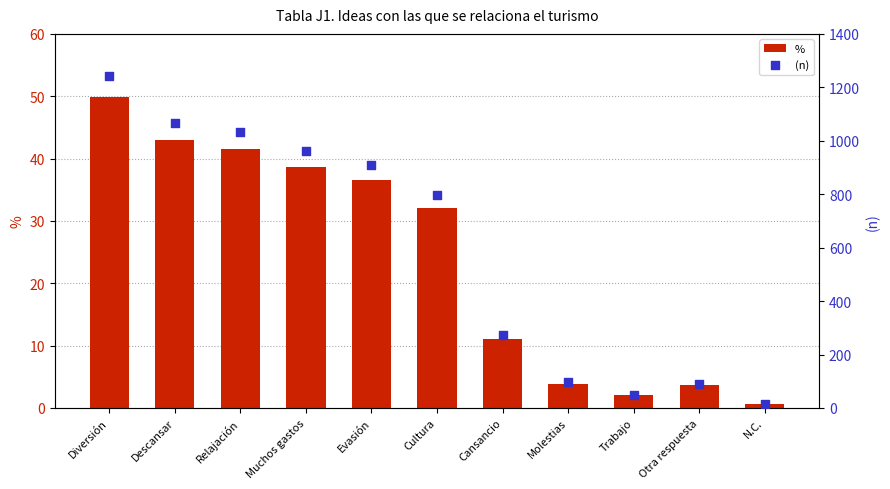

What is the total value across all series at Muchos gastos?

999.6